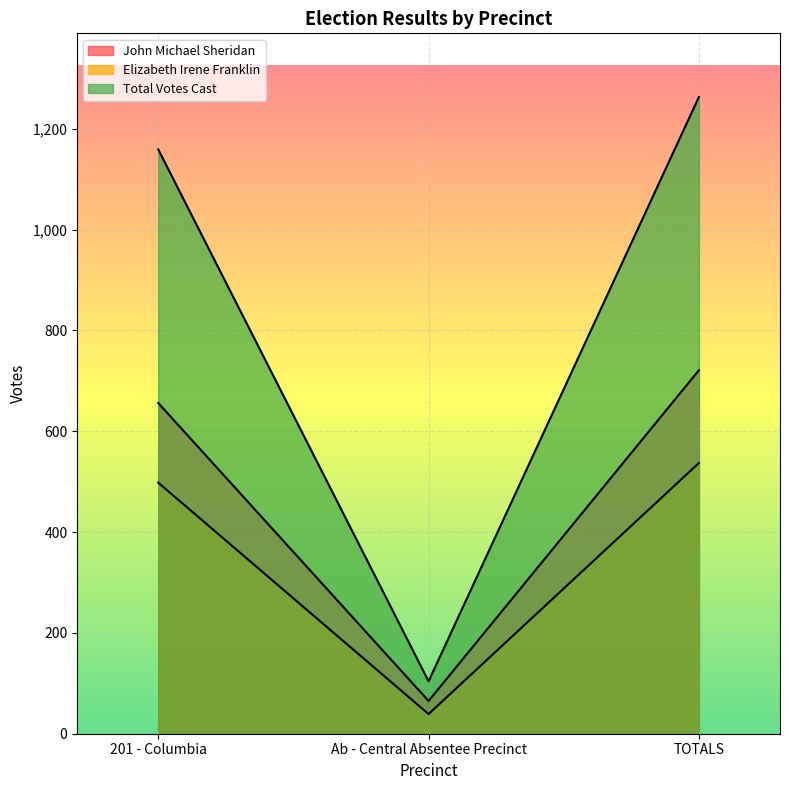

Rank the series at 201 - Columbia from highest to lowest value.

Total Votes Cast, John Michael Sheridan, Elizabeth Irene Franklin